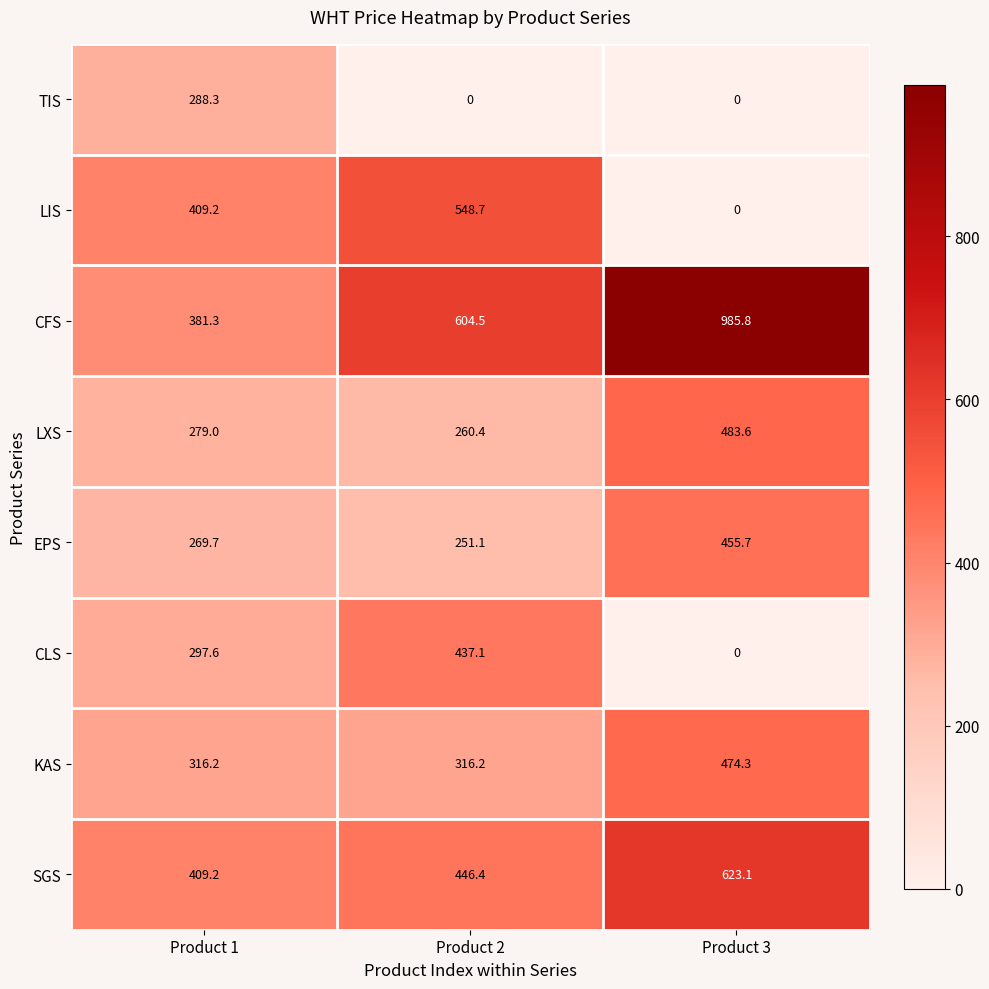

Which series has the largest range (max minus min)?

CFS